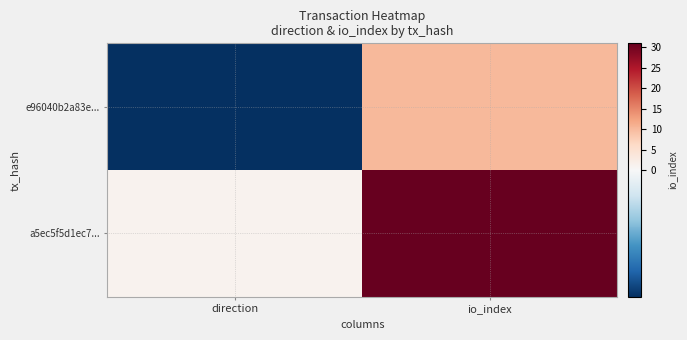

Reading left to right, transcribe all the data shown in this chart.

e96040b2a83e...: direction=-1	io_index=10
a5ec5f5d1ec7...: direction=1	io_index=31